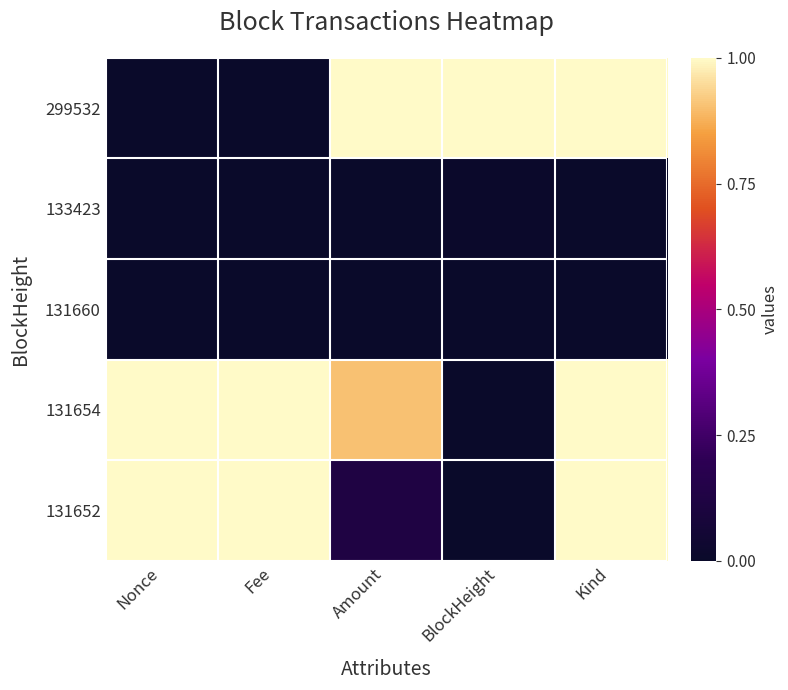

Reading left to right, extract all data points from this chart.

299532: Nonce=0.0	Fee=0.0	Amount=1.0	BlockHeight=1.0	Kind=1.0
133423: Nonce=0.0	Fee=0.0	Amount=0.0	BlockHeight=0.0	Kind=0.0
131660: Nonce=0.0	Fee=0.0	Amount=0.0	BlockHeight=0.0	Kind=0.0
131654: Nonce=1.0	Fee=1.0	Amount=0.9	BlockHeight=0.0	Kind=1.0
131652: Nonce=1.0	Fee=1.0	Amount=0.1	BlockHeight=0.0	Kind=1.0